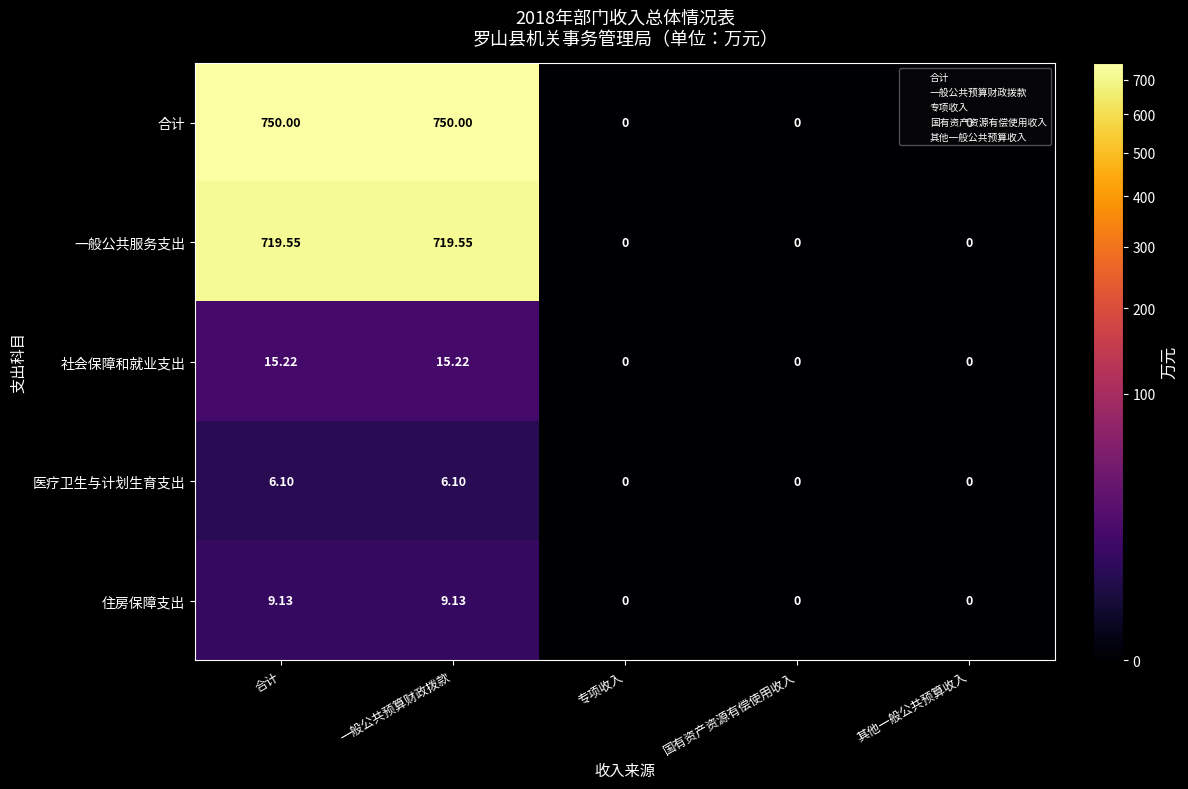

List the series in order of their peak value, highest first.

合计, 一般公共服务支出, 社会保障和就业支出, 住房保障支出, 医疗卫生与计划生育支出